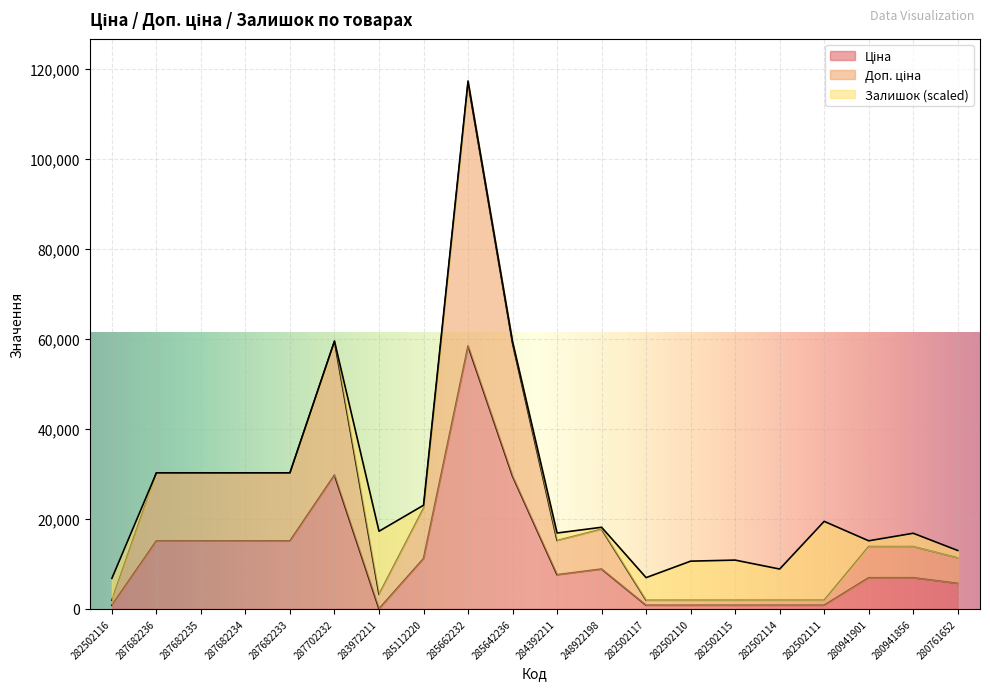

What is the sum of all Доп. ціна values?

465426.5